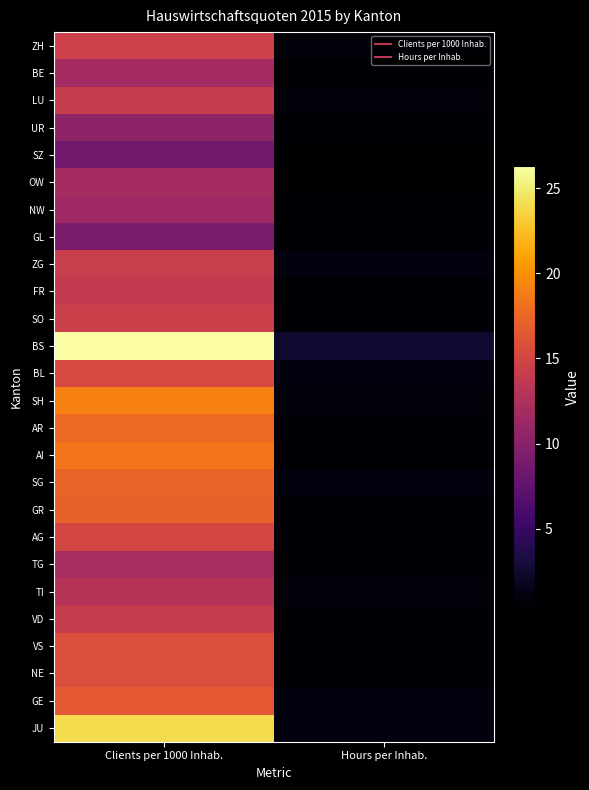

Which label corresponds to the largest value in the chart?

Clients per 1000 Inhab.